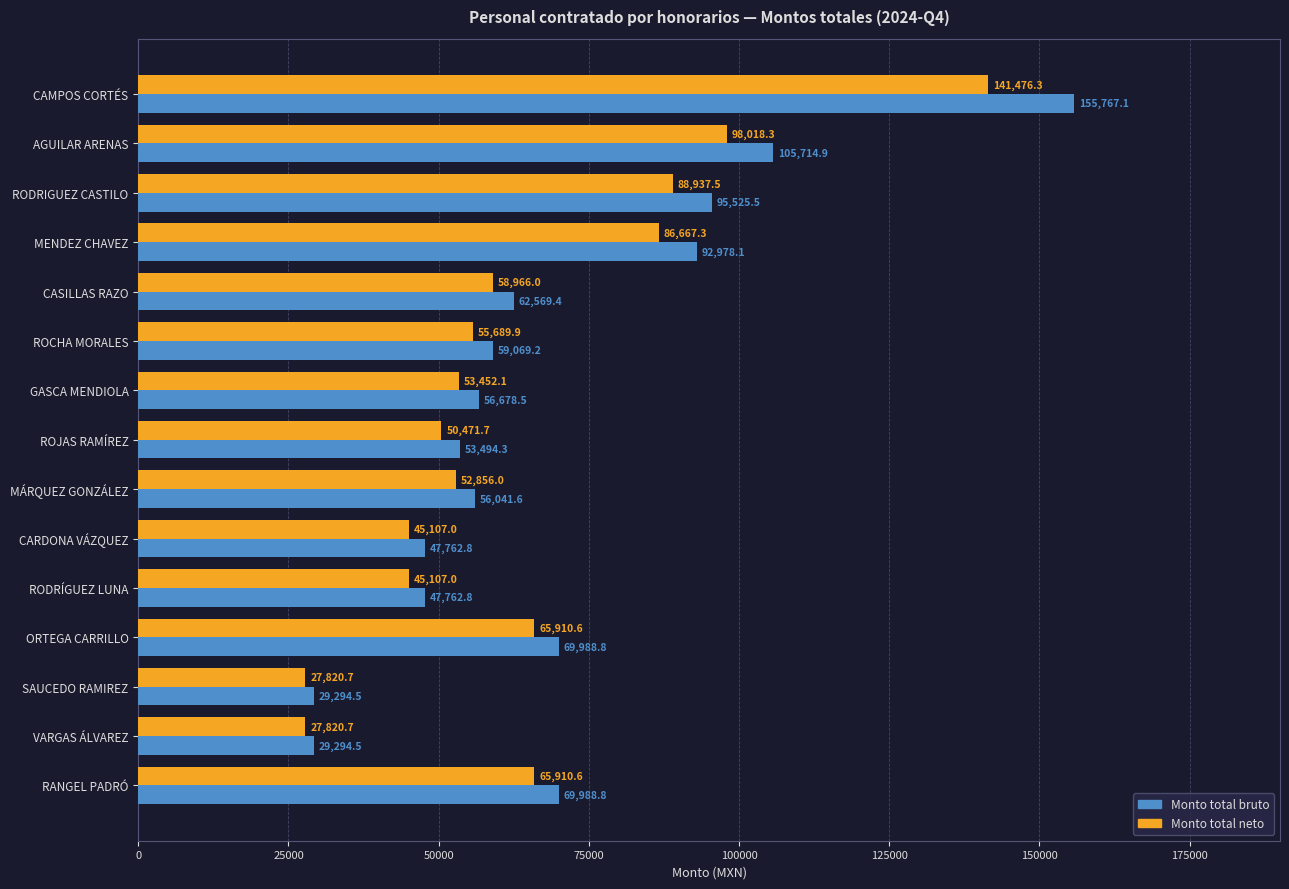

What is the difference between the second highest and minimum values in the Monto total neto series?

70197.6